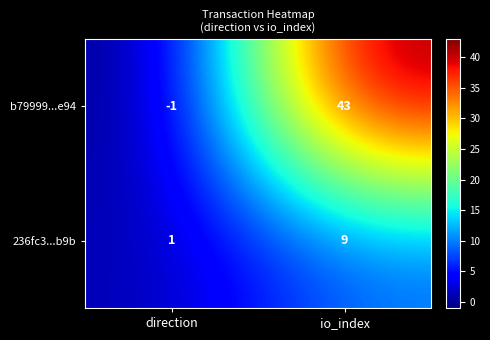

Reading left to right, list all the values displayed in this chart.

b79999...e94: -1	43
236fc3...b9b: 1	9